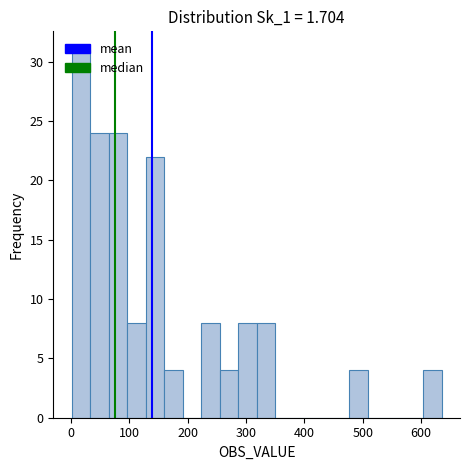

Read against the x-axis, roughly where is the centre of the tallest bar?

20